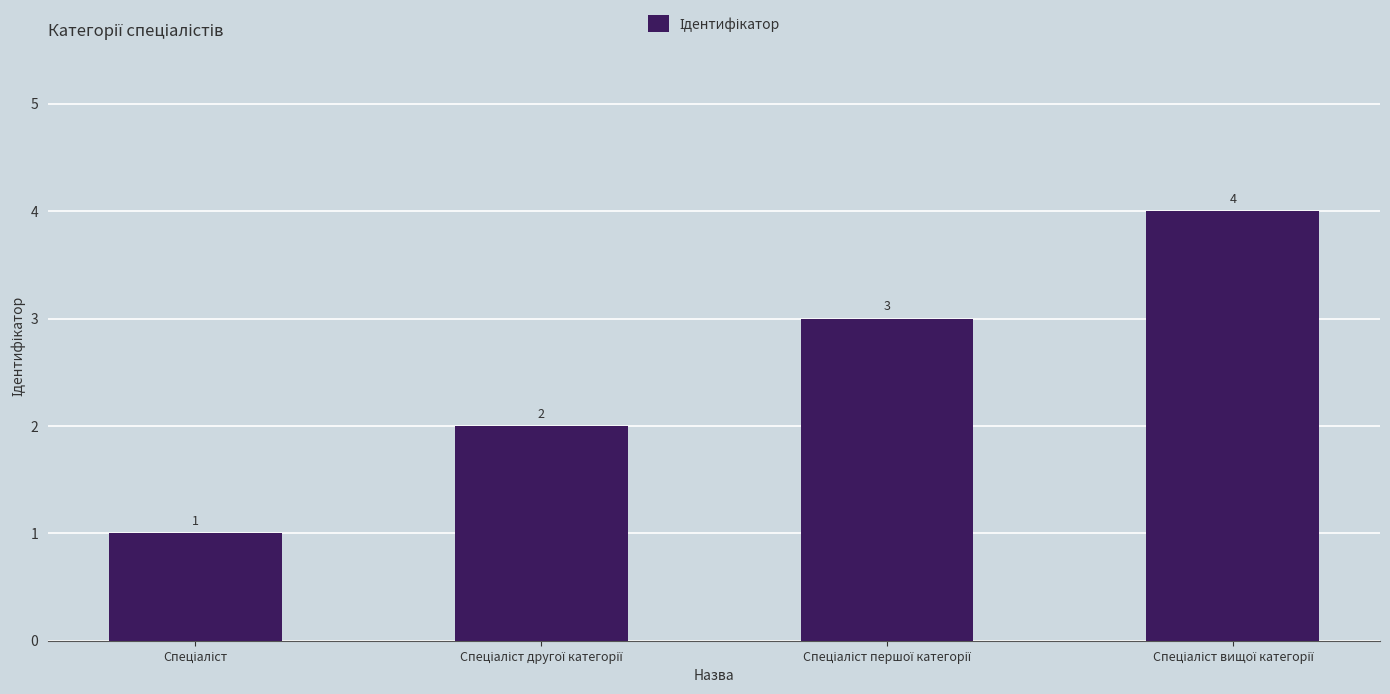

How many values are between 2 and 4?

3